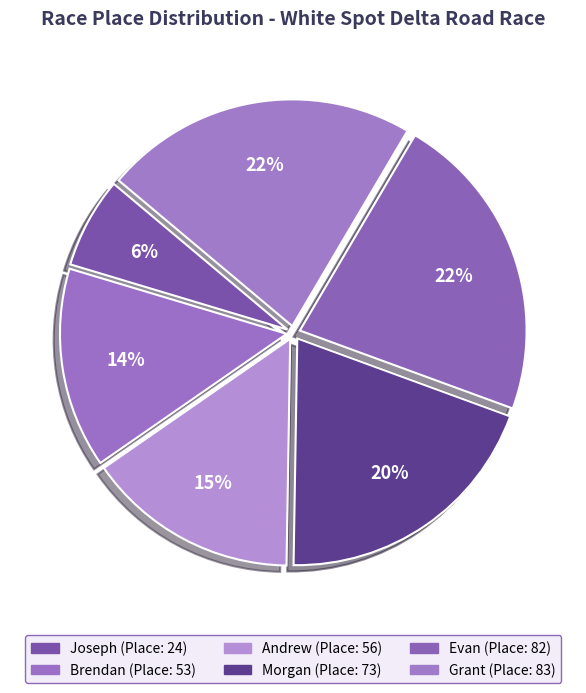

What is the smallest slice in the pie chart?

Joseph